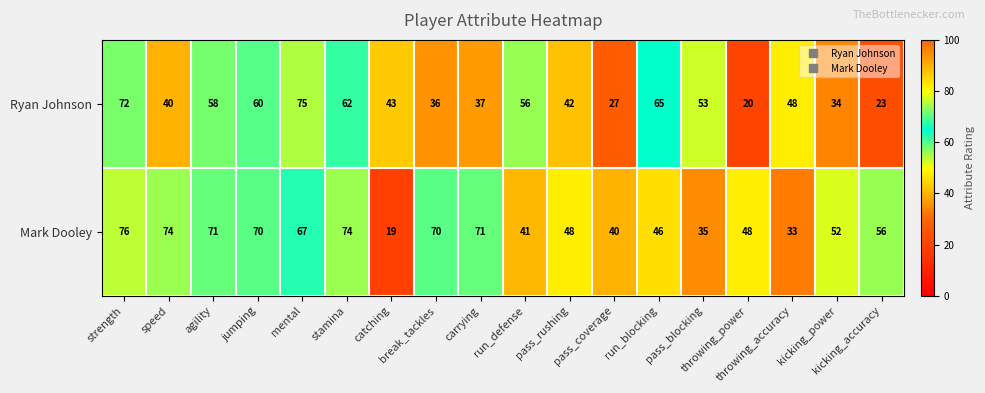

What is the total value across all series at mental?

142